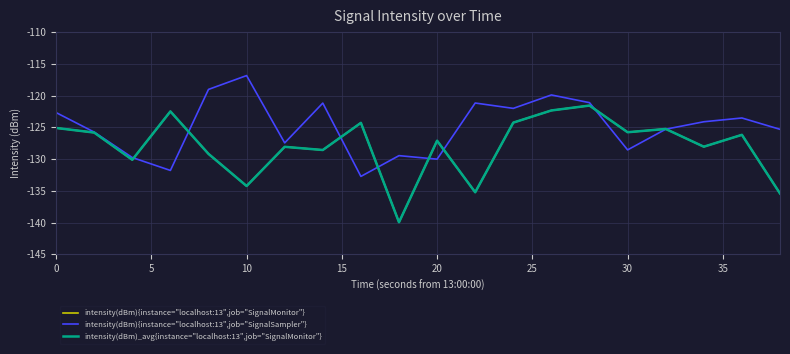

Does the chart have visible grid lines?

Yes